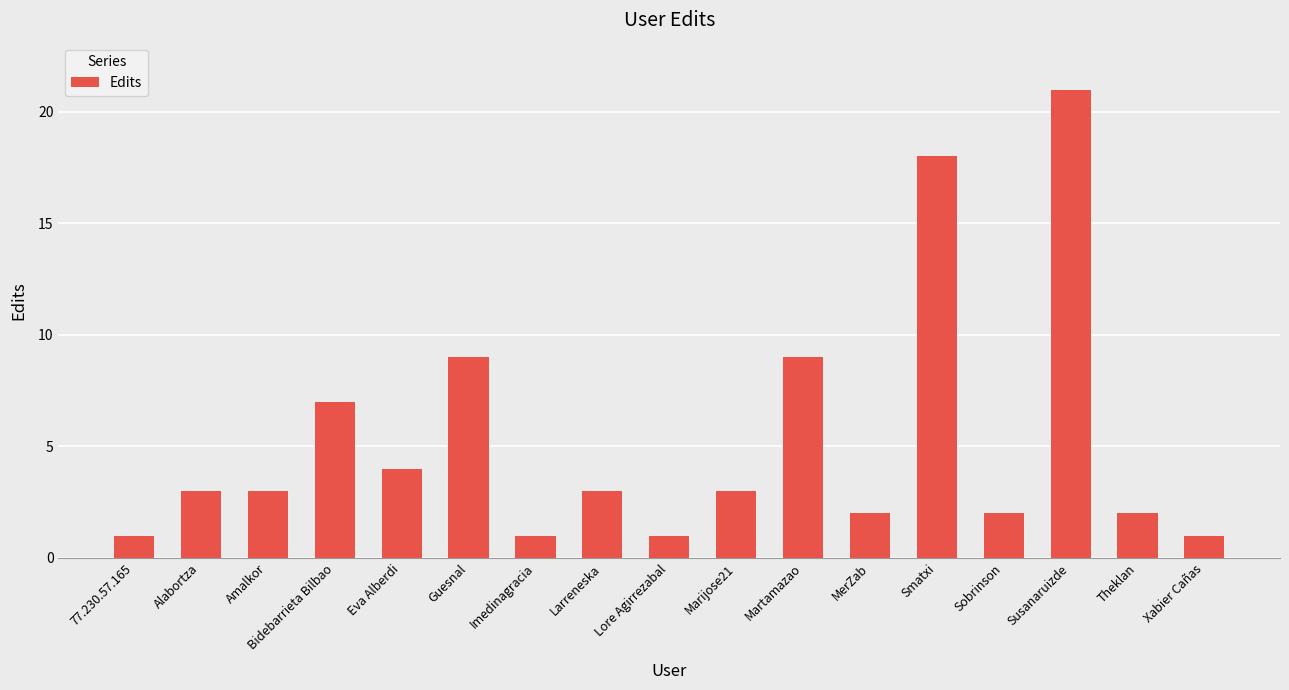

The chart shows a value of 0 at Imedinagracia. True or false?

False